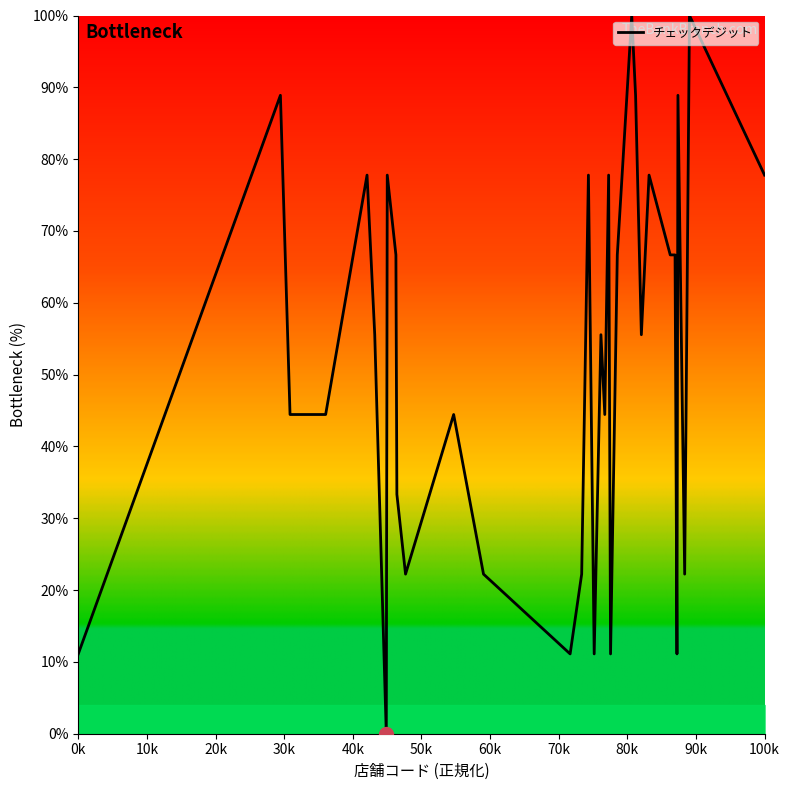

What is the greatest value displayed?

100.0